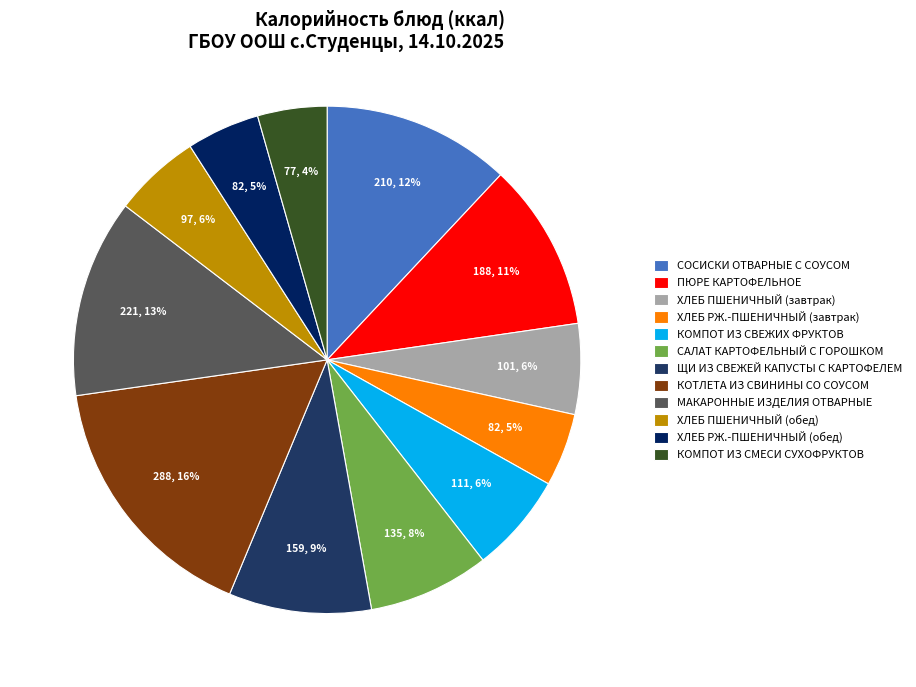

Approximately how many times larger is the value at САЛАТ КАРТОФЕЛЬНЫЙ С ГОРОШКОМ compared to МАКАРОННЫЕ ИЗДЕЛИЯ ОТВАРНЫЕ?

0.6